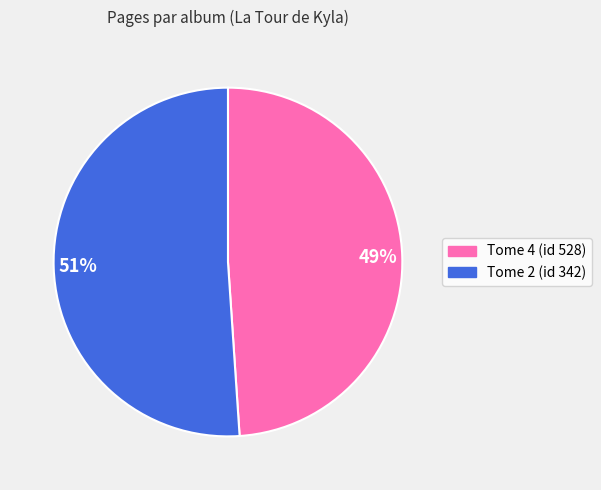

To the nearest percent, what percentage of the pie is Tome 2 (id 342)?

51%